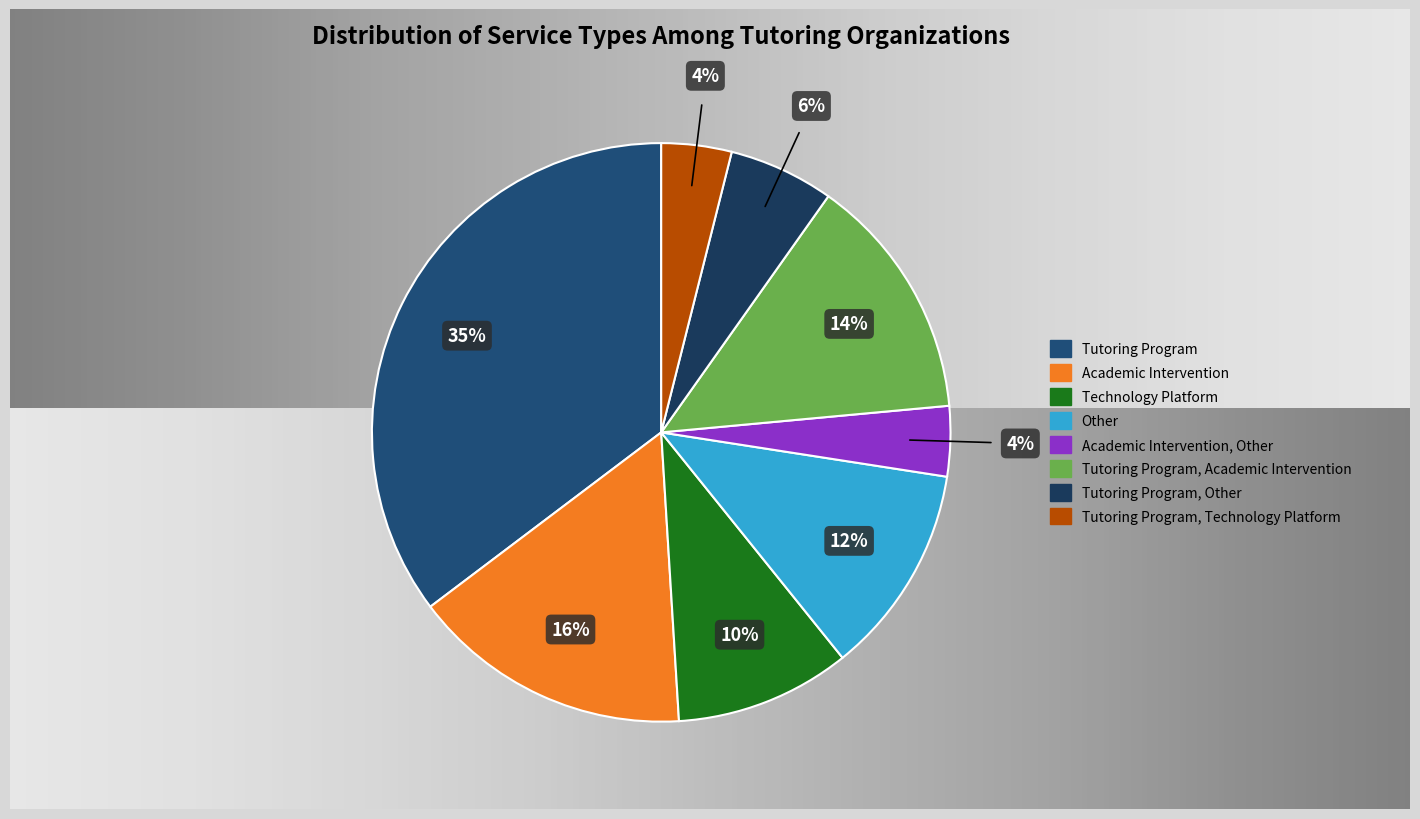

To the nearest percent, what is the combined percentage of Tutoring Program, Academic Intervention and Tutoring Program, Other?

20%